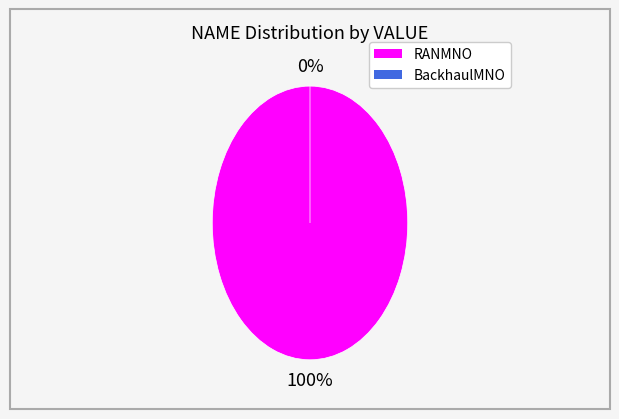

To the nearest percent, what is the difference between the BackhaulMNO and RANMNO slice percentages?

100%